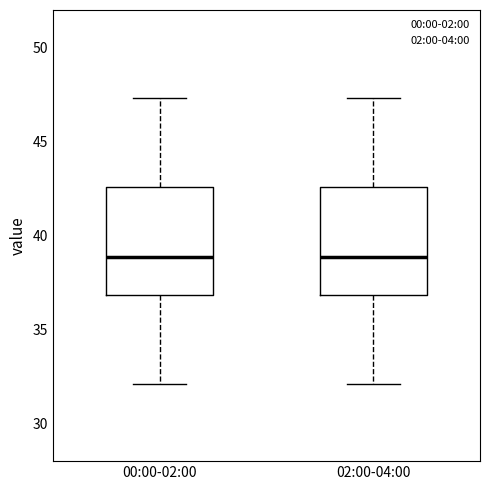

Reading left to right, read every box against the y-axis: the position of its median line, the range the box covers, and the ends of its whiskers. The values are not printed on the chart, so give them approximately, as read against the axis.

00:00-02:00: median 39.0, box 37.0 to 42.5, whiskers 32.0 to 47.5
02:00-04:00: median 39.0, box 37.0 to 42.5, whiskers 32.0 to 47.5